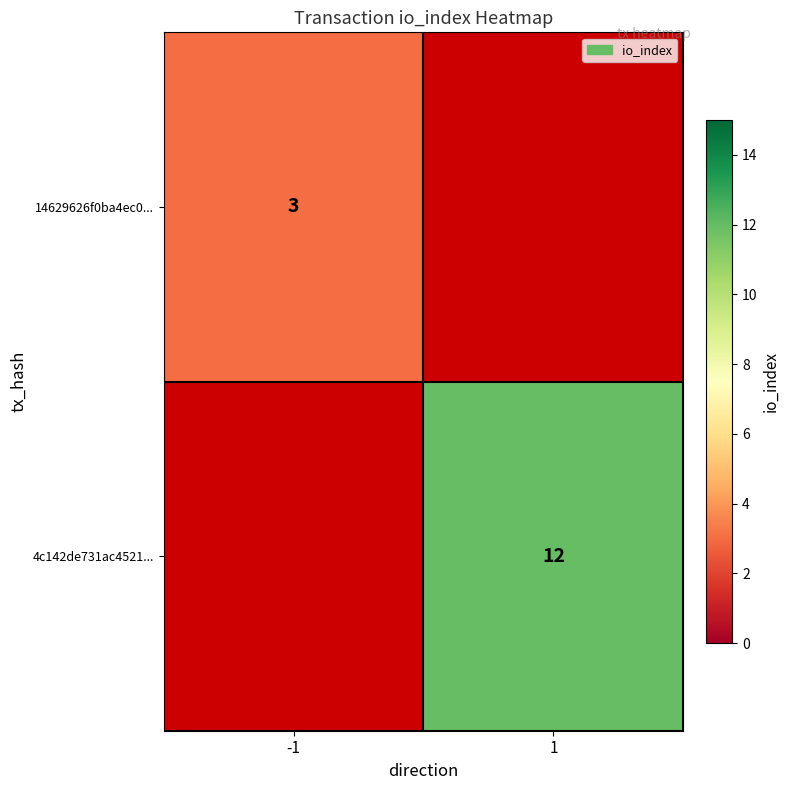

The value of 4c142de731ac4521... at 1 is 12. True or false?

True